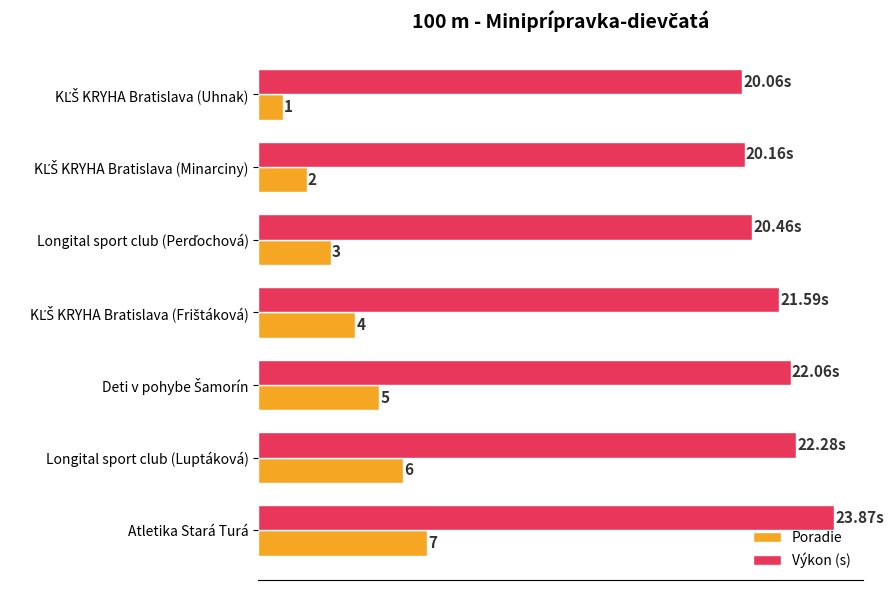

List the series in order of their peak value, lowest first.

Poradie, Výkon (s)